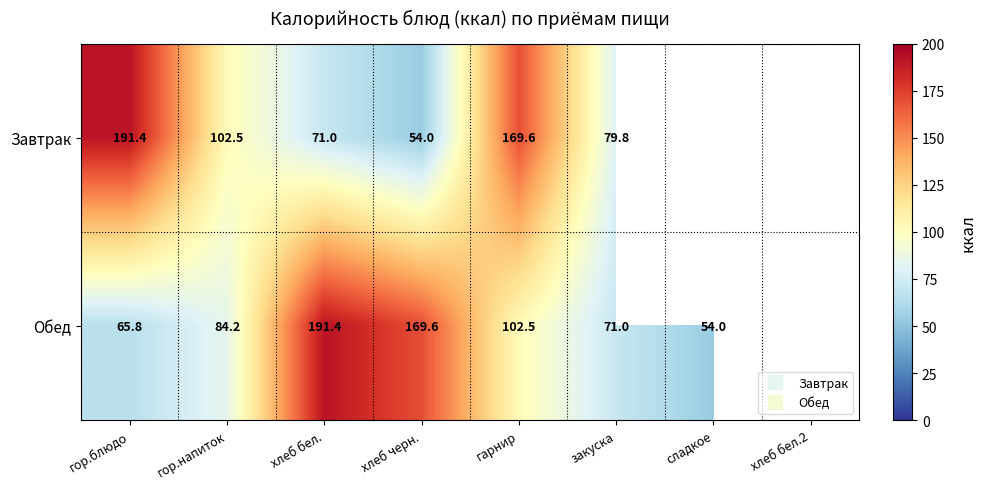

At how many categories does at least one series exceed 157?

4